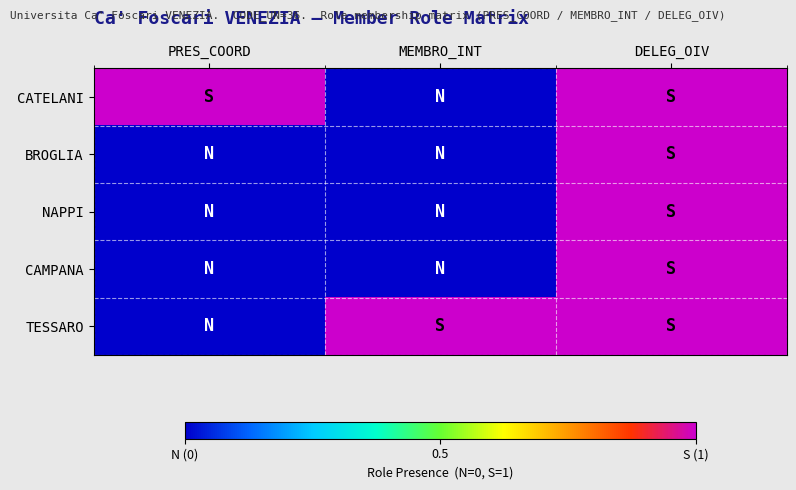

Reading left to right, transcribe all the data shown in this chart.

CATELANI: PRES_COORD=1	MEMBRO_INT=0	DELEG_OIV=1
BROGLIA: PRES_COORD=0	MEMBRO_INT=0	DELEG_OIV=1
NAPPI: PRES_COORD=0	MEMBRO_INT=0	DELEG_OIV=1
CAMPANA: PRES_COORD=0	MEMBRO_INT=0	DELEG_OIV=1
TESSARO: PRES_COORD=0	MEMBRO_INT=1	DELEG_OIV=1